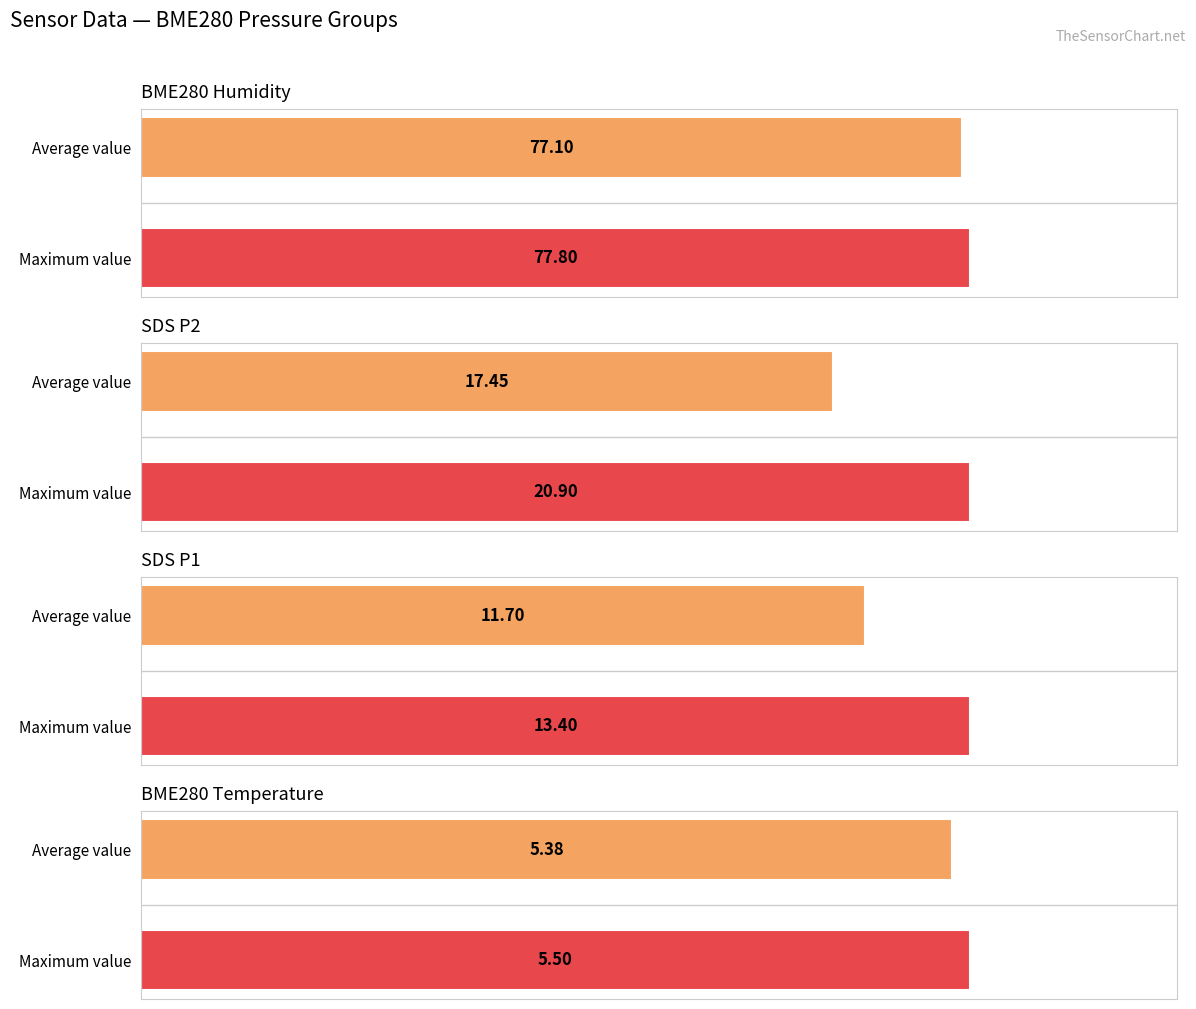

Which series has the largest range (max minus min)?

SDS_P2